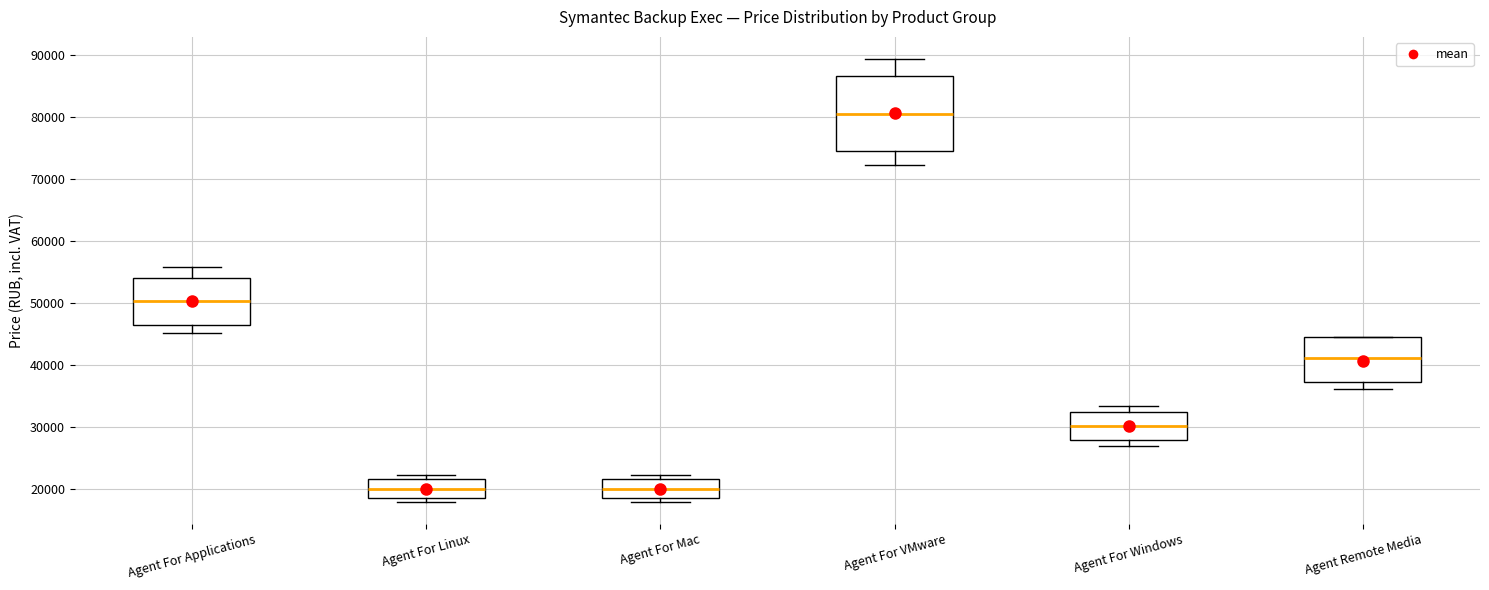

Reading left to right, read every box against the y-axis: the position of its median line, the range the box covers, and the ends of its whiskers. The values are not printed on the chart, so give them approximately, as read against the axis.

Agent For Applications: median 50000, box 46000 to 54000, whiskers 45000 to 56000
Agent For Linux: median 20000, box 18000 to 21000, whiskers 18000 (just below the box's lower edge) to 22000
Agent For Mac: median 20000, box 18000 to 21000, whiskers 18000 (just below the box's lower edge) to 22000
Agent For VMware: median 81000, box 75000 to 87000, whiskers 72000 to 89000
Agent For Windows: median 30000, box 28000 to 32000, whiskers 27000 to 33000
Agent Remote Media: median 41000, box 37000 to 45000, whiskers 36000 to 45000